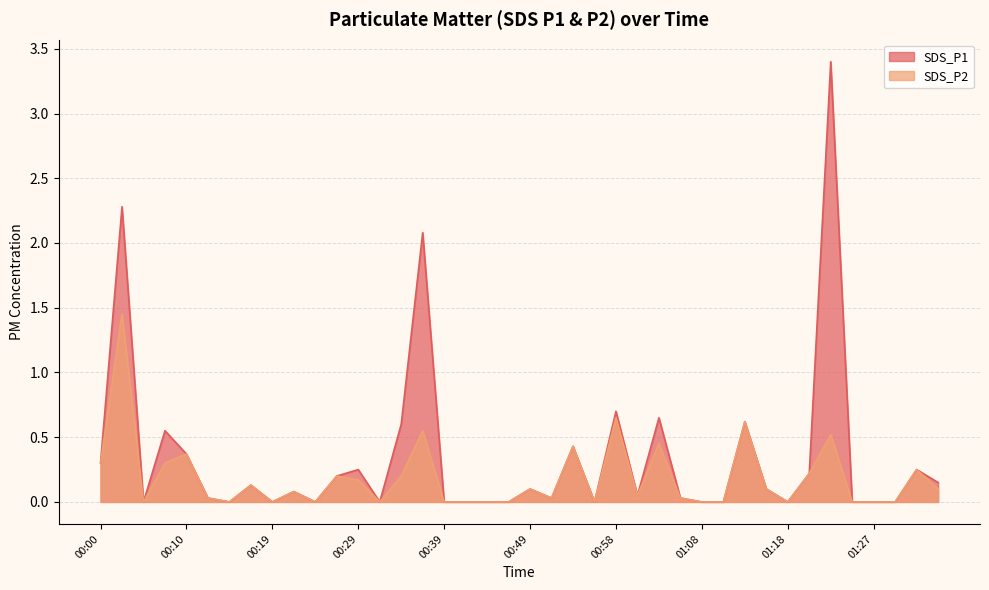

What is the label of the 33rd point from the right?

00:17